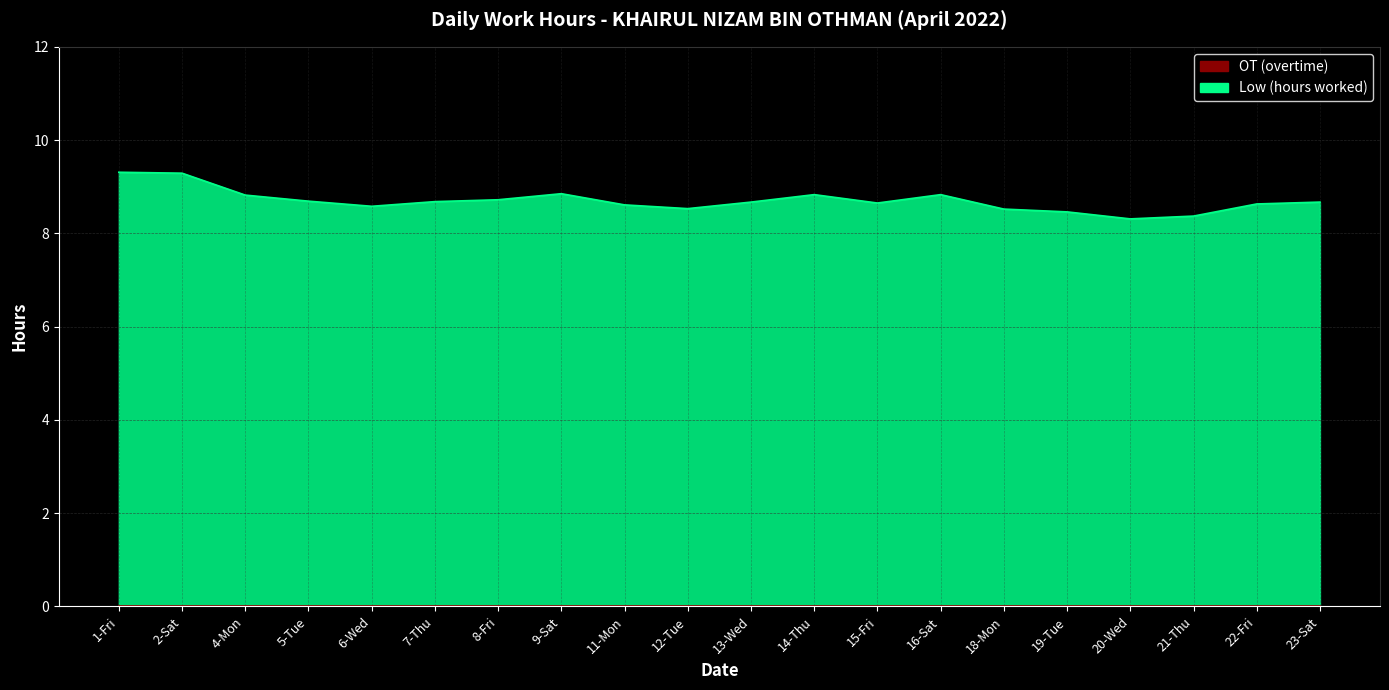

Rank the categories by value from highest to lowest.

1-Fri, 2-Sat, 9-Sat, 14-Thu, 16-Sat, 4-Mon, 8-Fri, 5-Tue, 7-Thu, 13-Wed, 23-Sat, 15-Fri, 22-Fri, 11-Mon, 6-Wed, 12-Tue, 18-Mon, 19-Tue, 21-Thu, 20-Wed